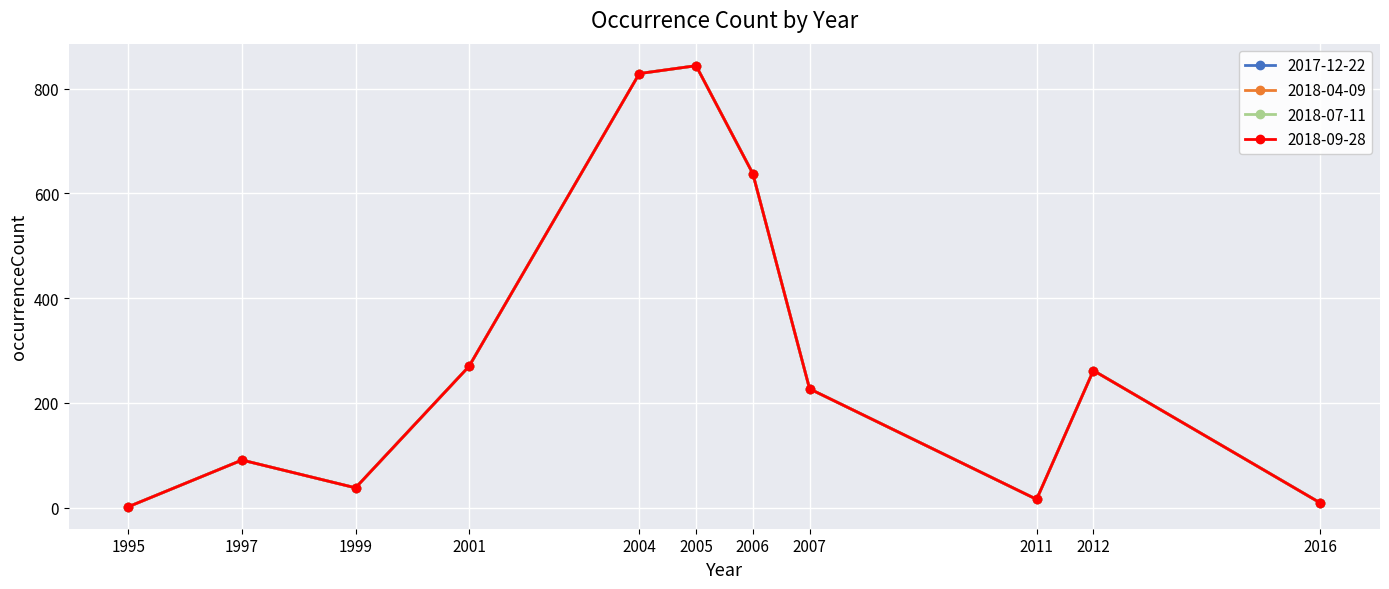

Rank the series at 1995 from lowest to highest value.

2017-12-22, 2018-04-09, 2018-07-11, 2018-09-28